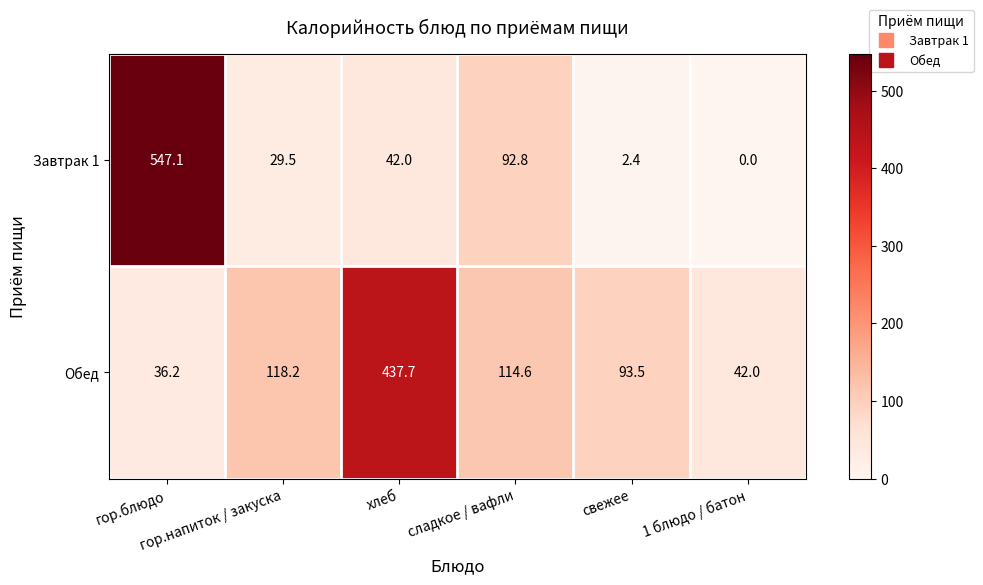

List the series in order of their overall mean, lowest first.

Завтрак 1, Обед